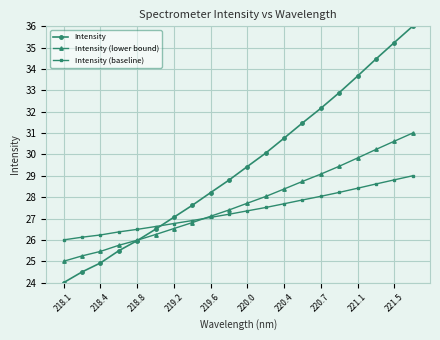

How many times do Intensity (baseline) and Intensity cross each other?

1